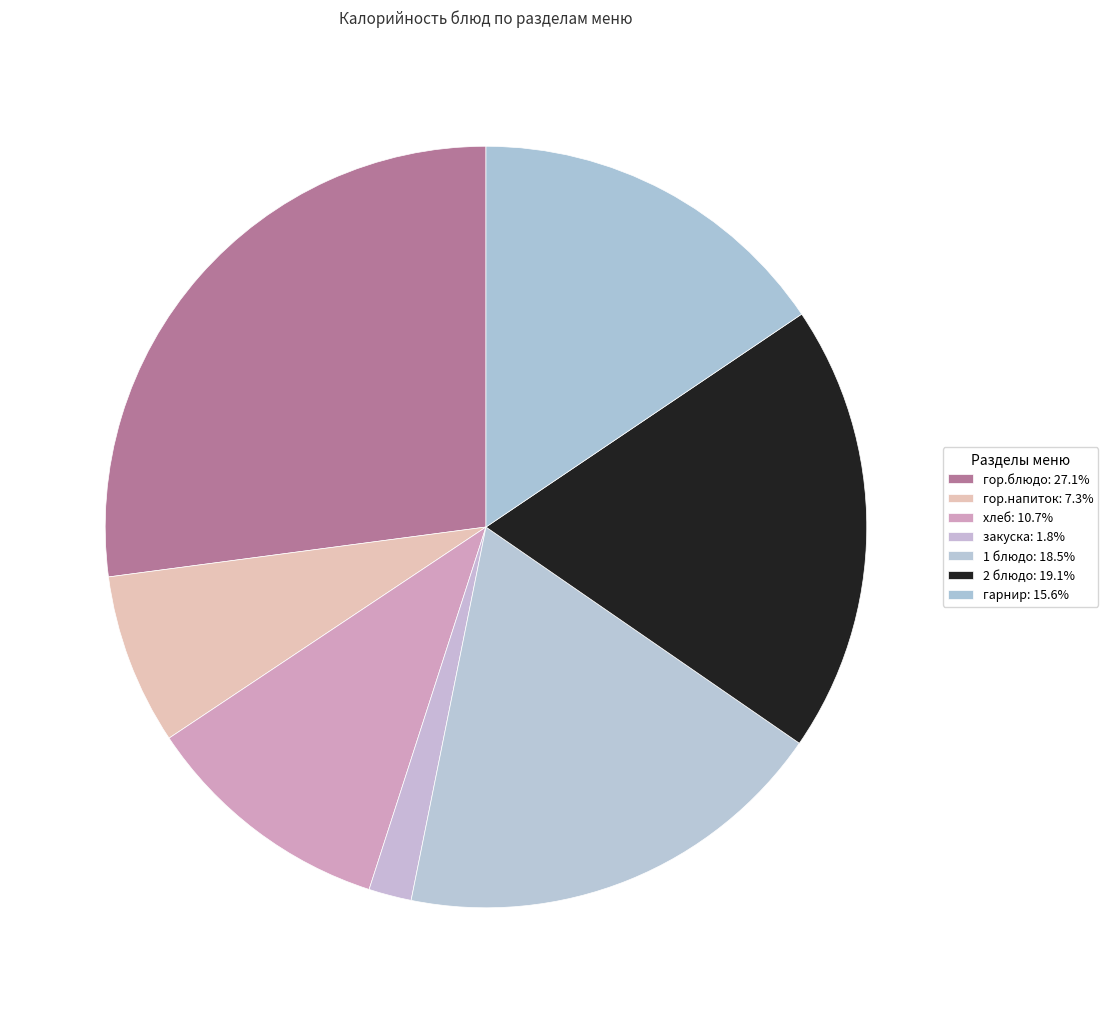

How many segments does this pie chart have?

7